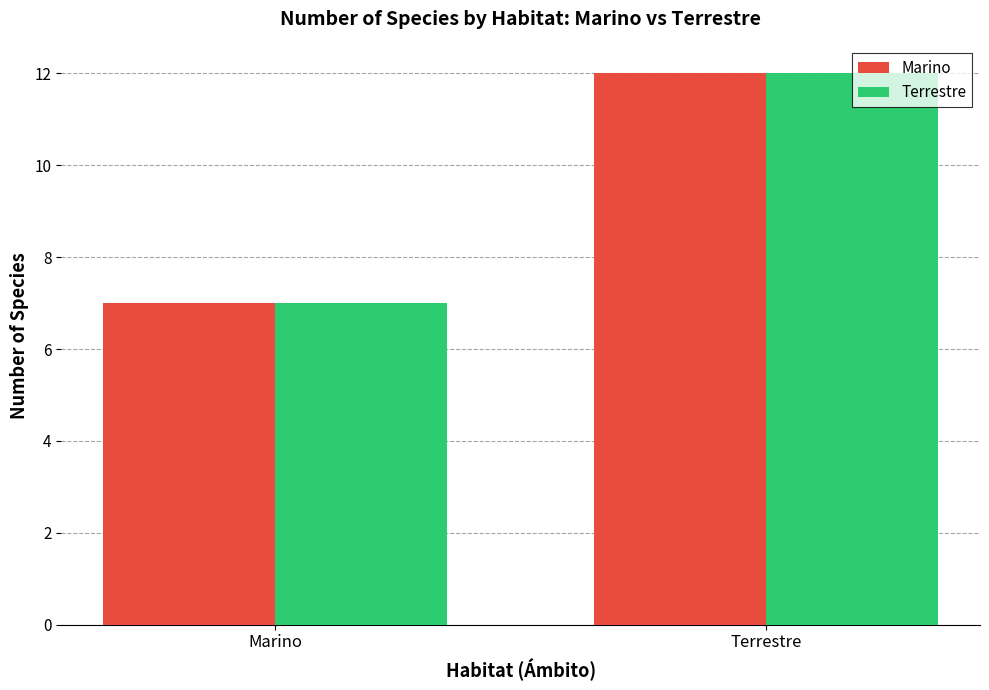

What is the value of the Terrestre bar at the 1st from the left?

7